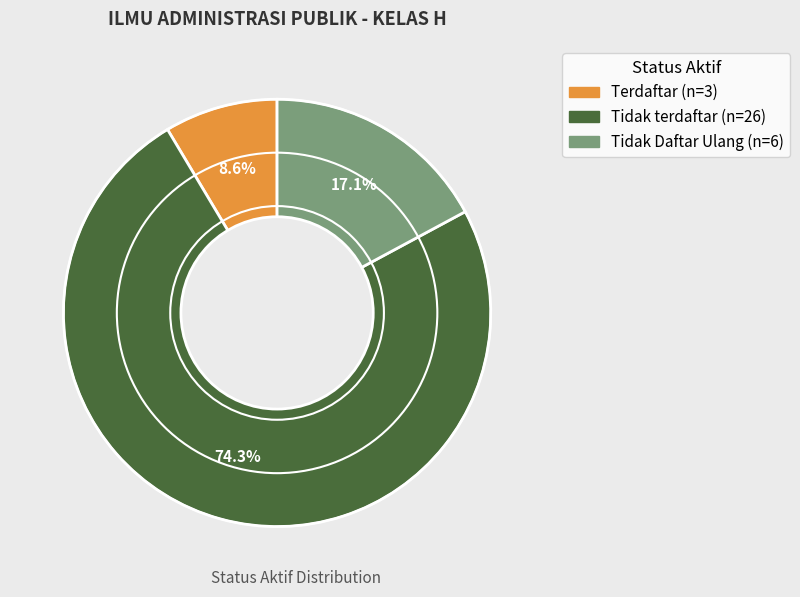

Which slice is the largest?

Tidak terdaftar